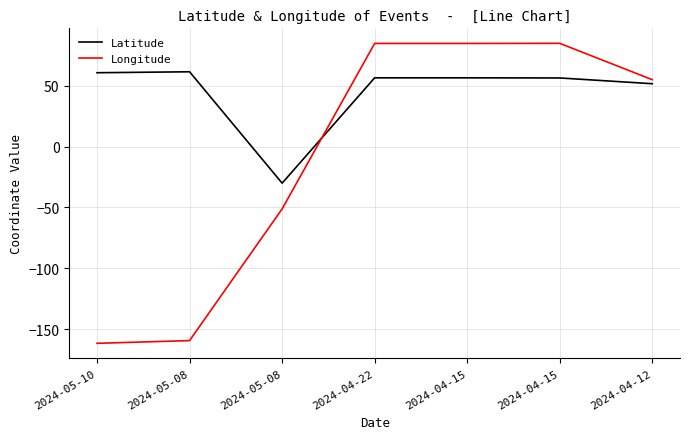

How many lines are shown in the chart?

2